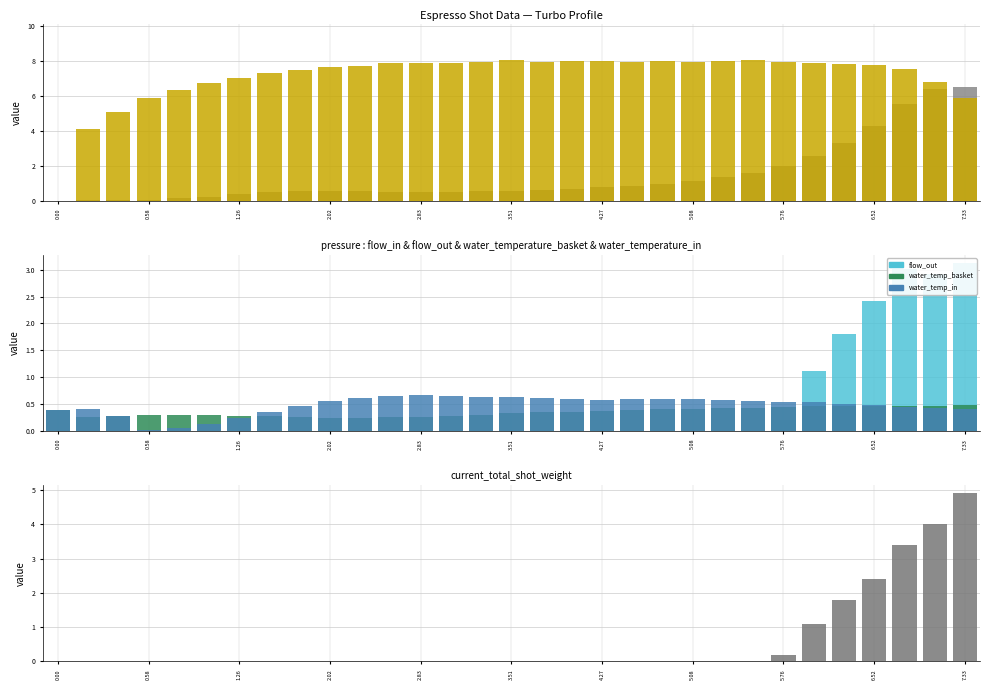

How many data points in flow_in are less than 7?

8